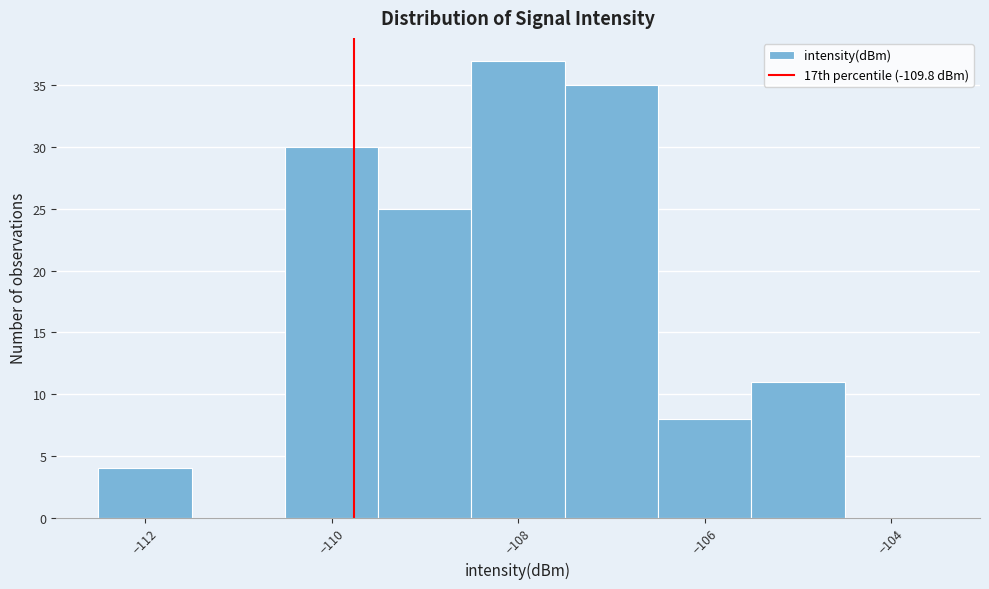

How tall is the bar that spans -110.5 to -109.5 on the x-axis? Neither the bar edges nor the heights are printed on the chart, so give them approximately, as read against the axes.

30